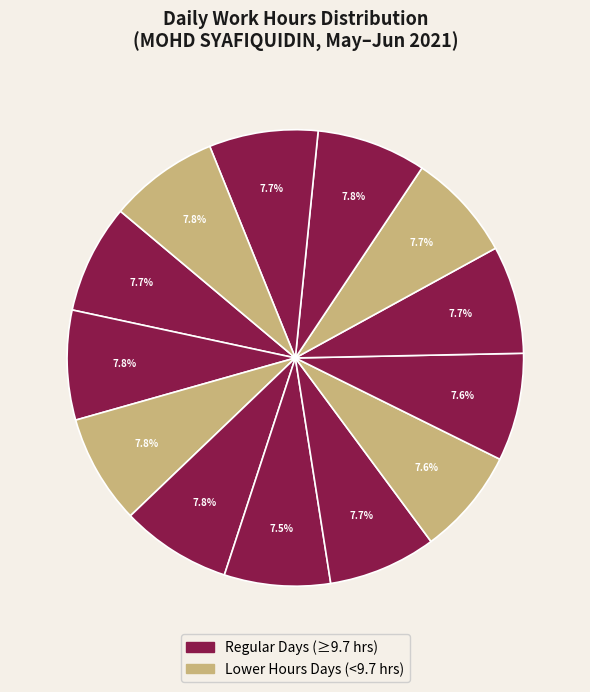

How many slices are in this pie chart?

13